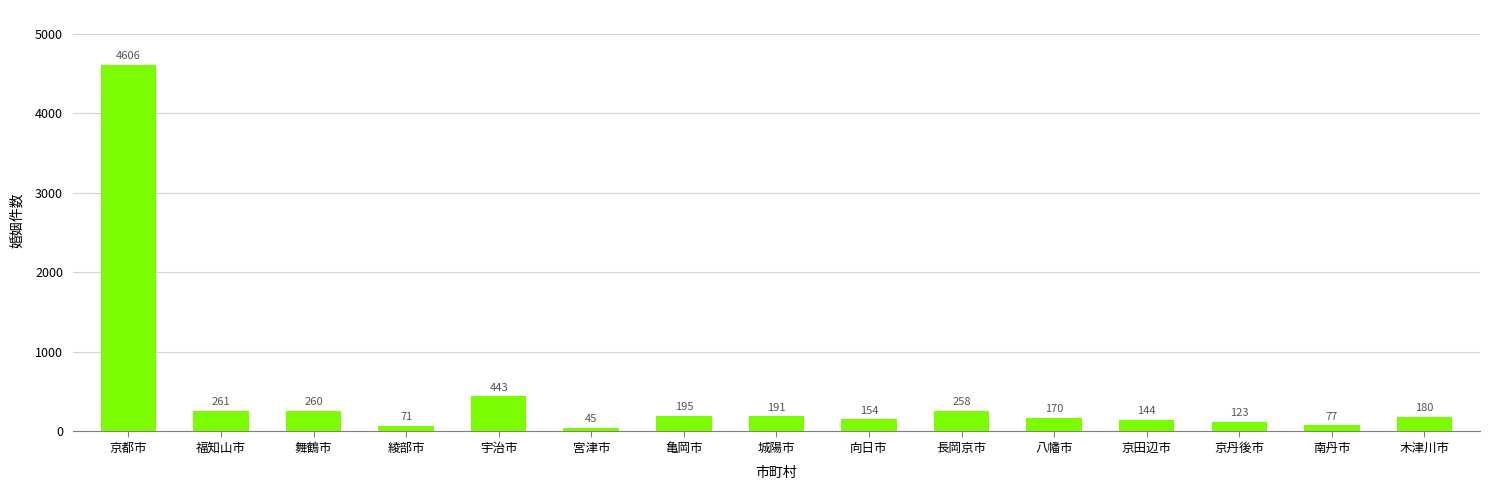

Does the chart contain any negative values?

No